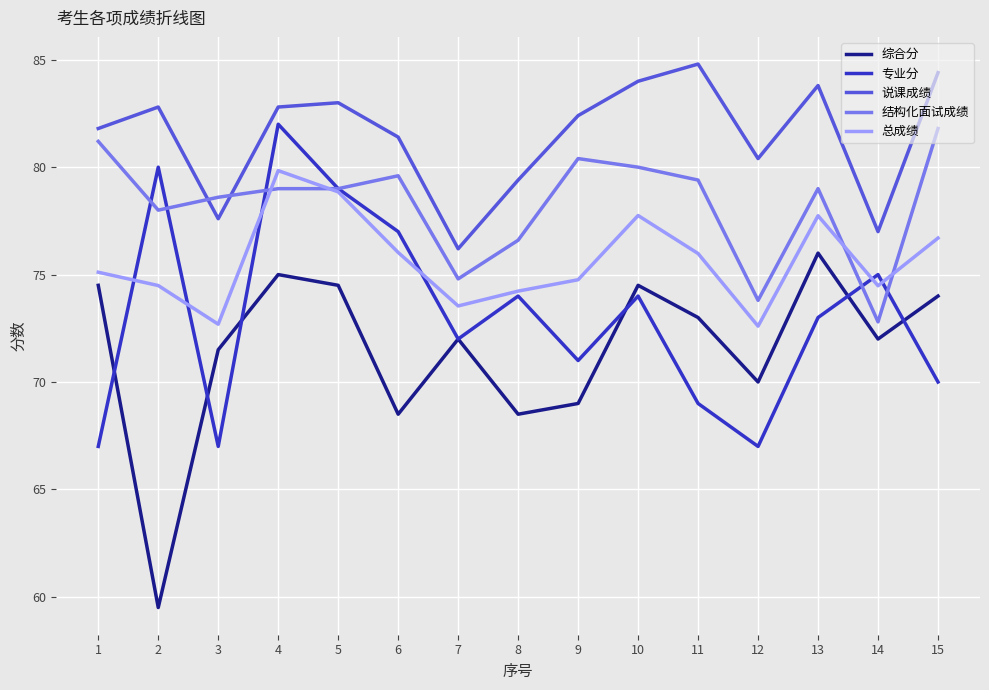

Rank the series by their average value, from highest to lowest.

说课成绩, 结构化面试成绩, 总成绩, 专业分, 综合分